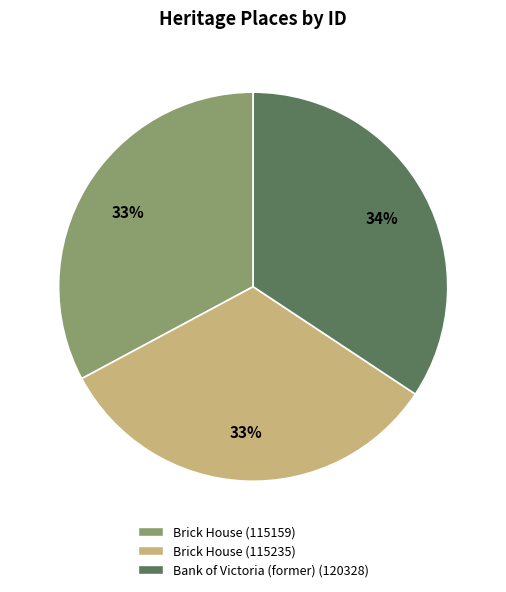

How many segments does this pie chart have?

3